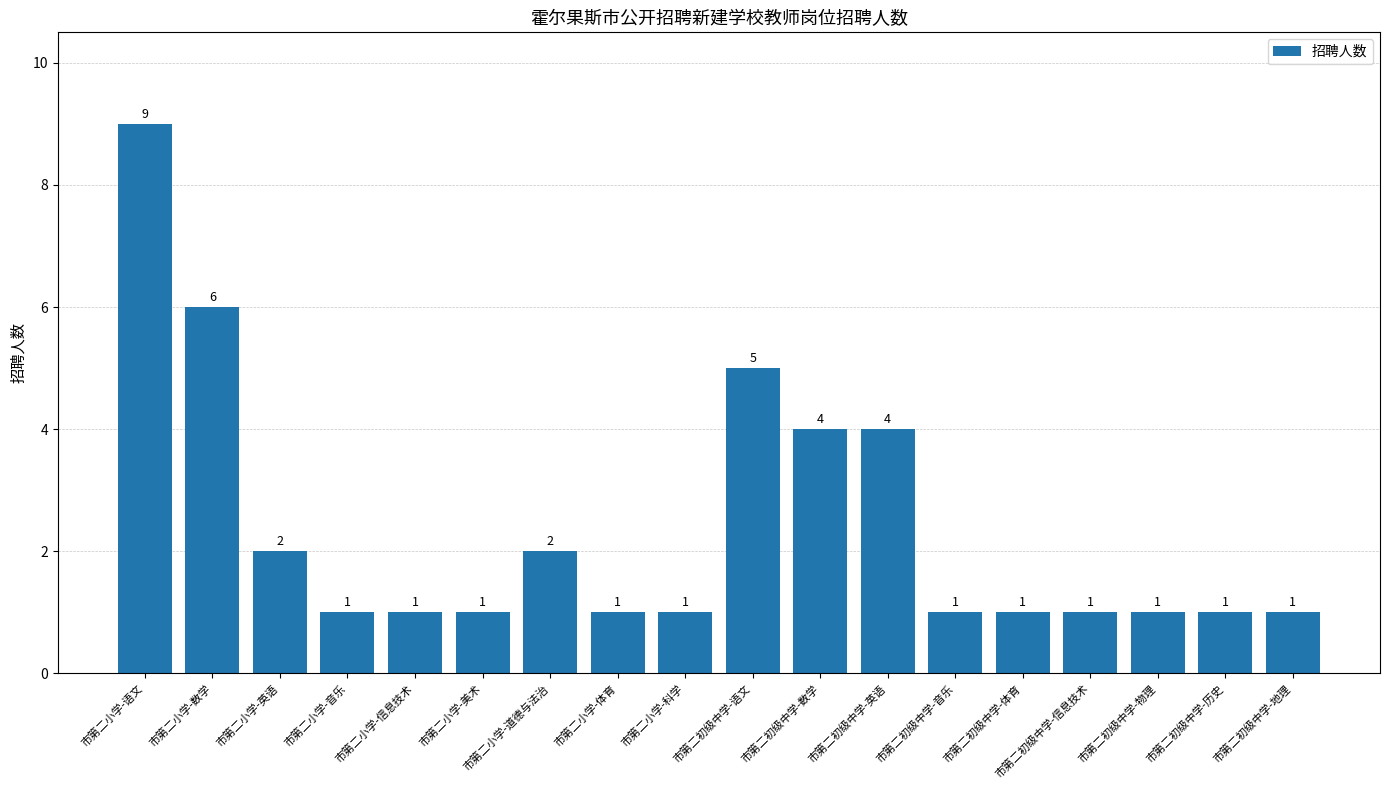

What is the label of the 15th bar from the right?

市第二小学-音乐